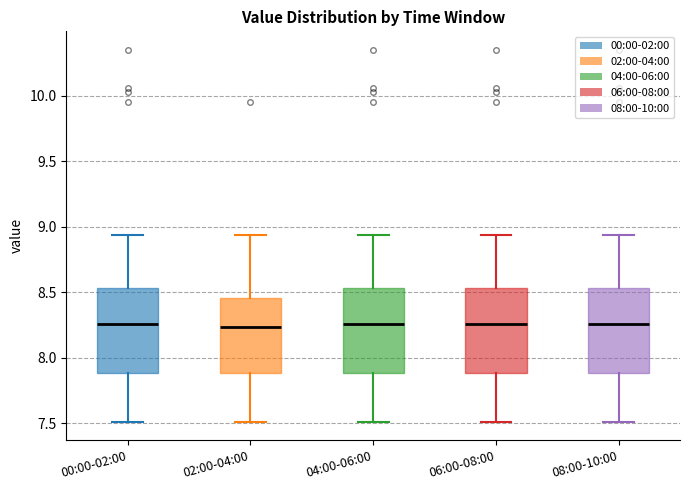

Reading left to right, transcribe this box plot: for each box, give where its median line is, the range the box spans, and where its two whiskers end, as read against the y-axis. The values are not printed on the chart, so give them approximately, as read against the axis.

00:00-02:00: median 8.25, box 7.90 to 8.55, whiskers 7.50 to 8.95
02:00-04:00: median 8.25, box 7.90 to 8.45, whiskers 7.50 to 8.95
04:00-06:00: median 8.25, box 7.90 to 8.55, whiskers 7.50 to 8.95
06:00-08:00: median 8.25, box 7.90 to 8.55, whiskers 7.50 to 8.95
08:00-10:00: median 8.25, box 7.90 to 8.55, whiskers 7.50 to 8.95